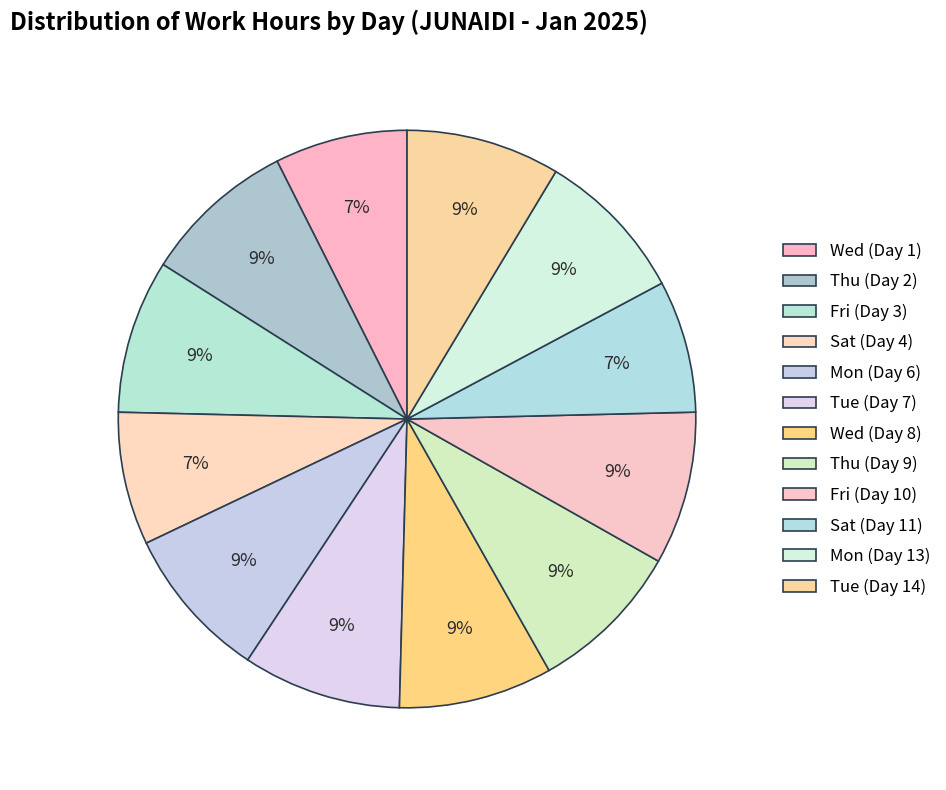

What is the total percentage of Fri (Day 10) and Thu (Day 9)?

17.2%